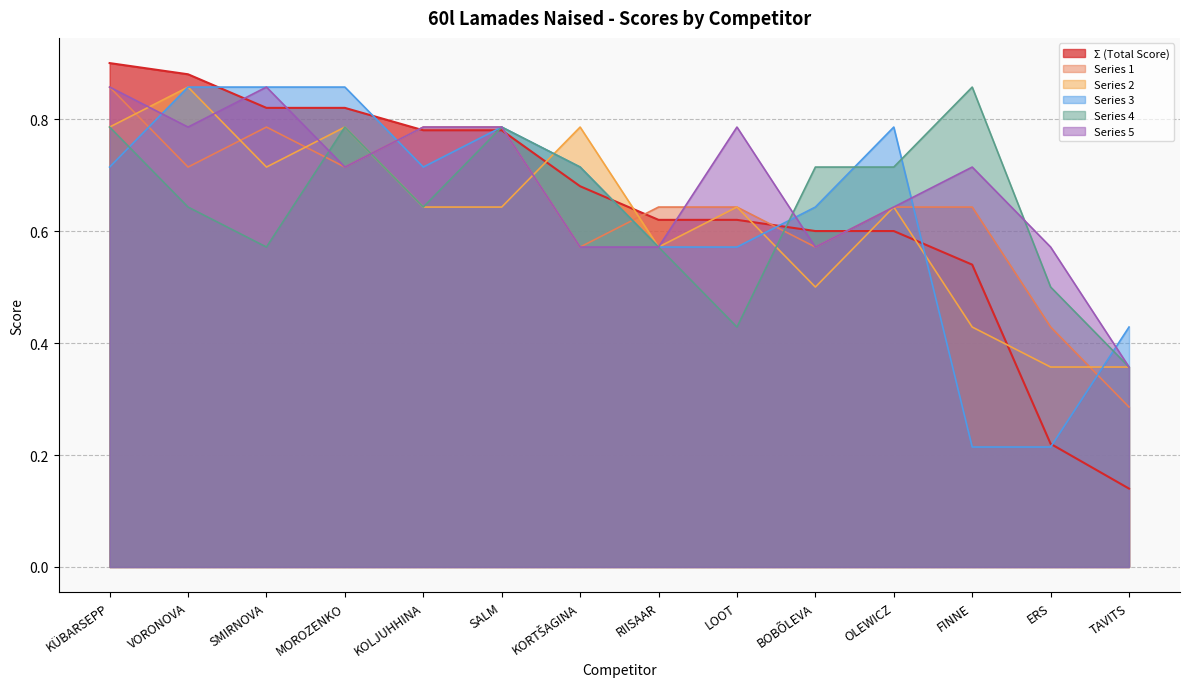

At which category is the sum across all series the highest?

KÜBARSEPP